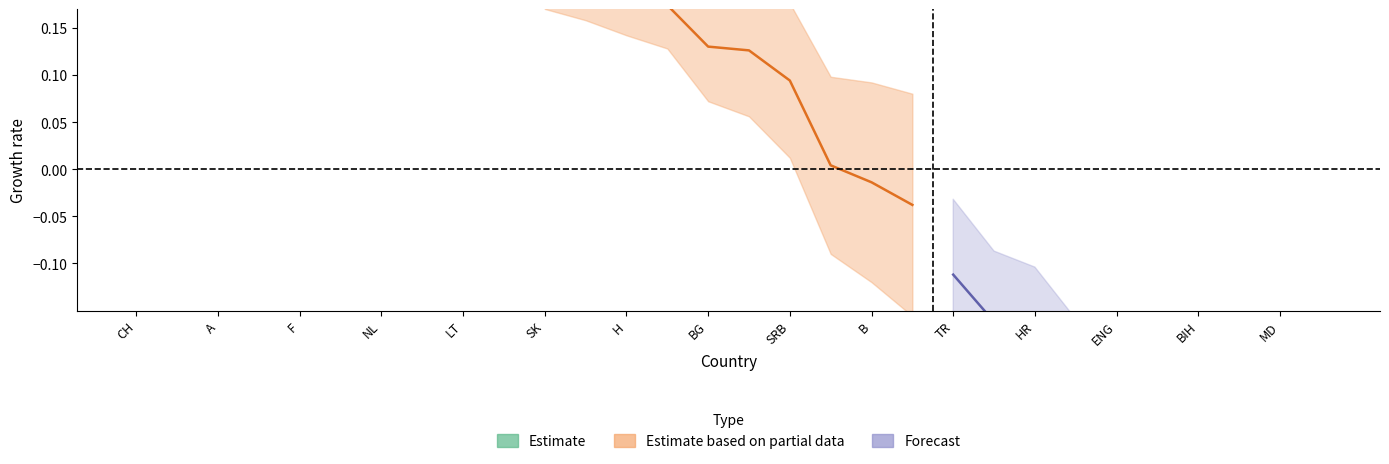

What are all the series names shown in the legend?

Estimate, Estimate based on partial data, Forecast